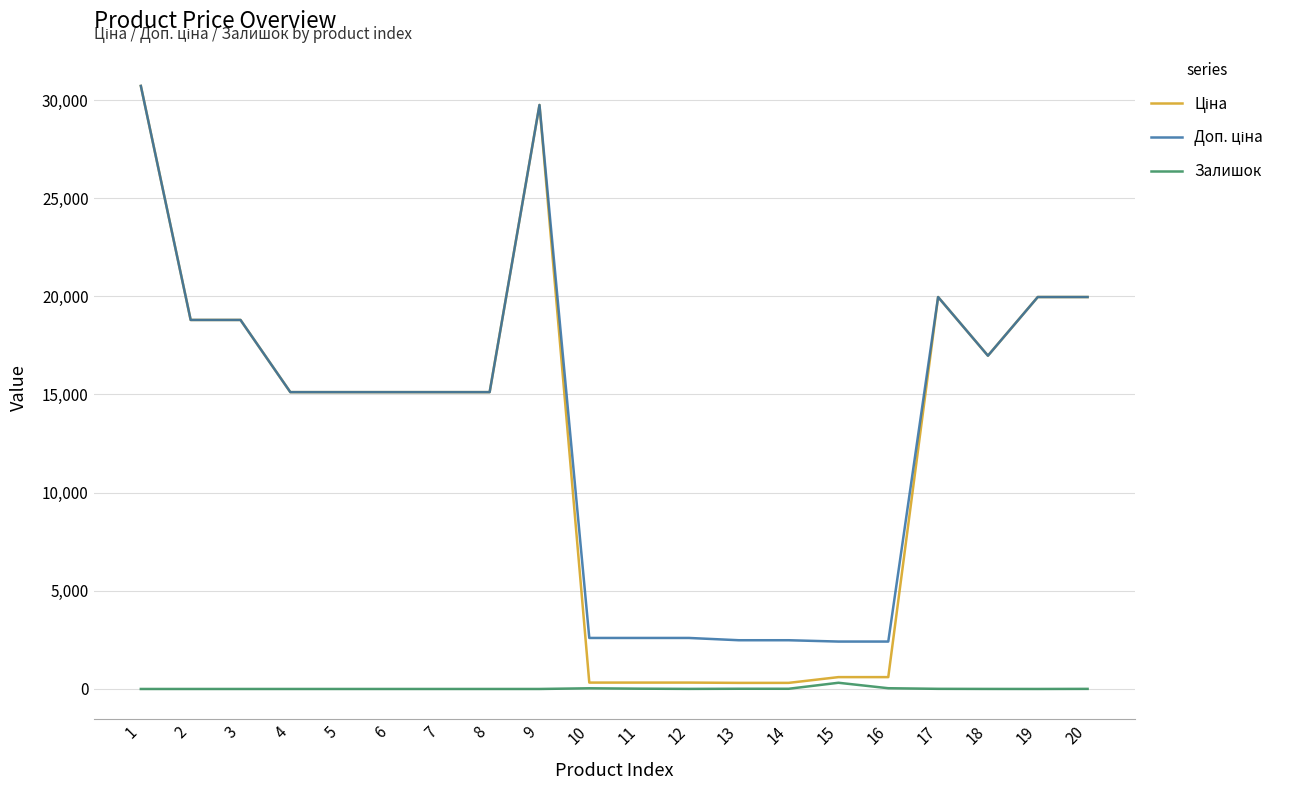

What is the spread (max minus min) of values at 5?

15120.0